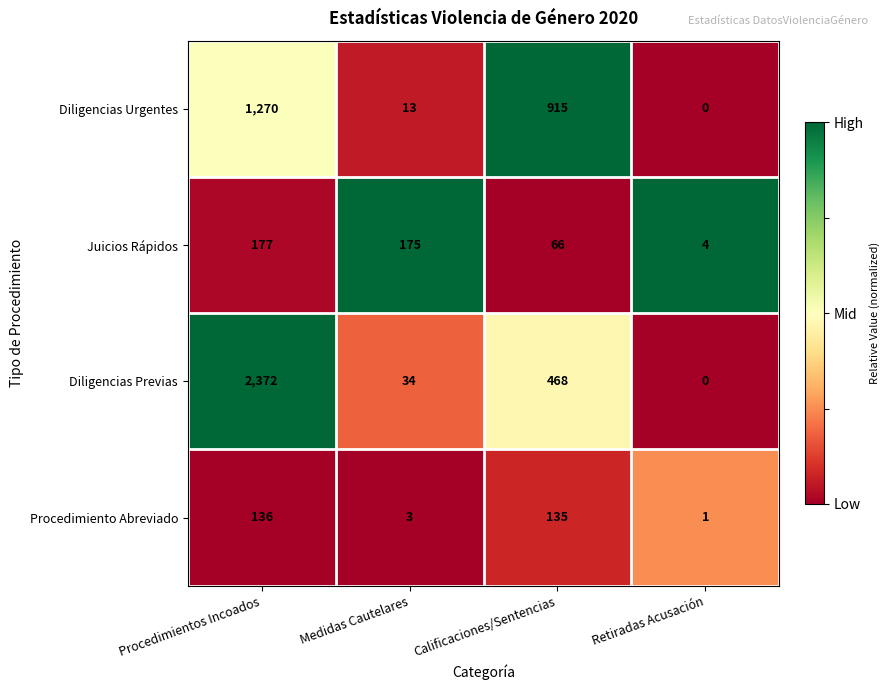

What is the minimum value for Juicios Rápidos?

4